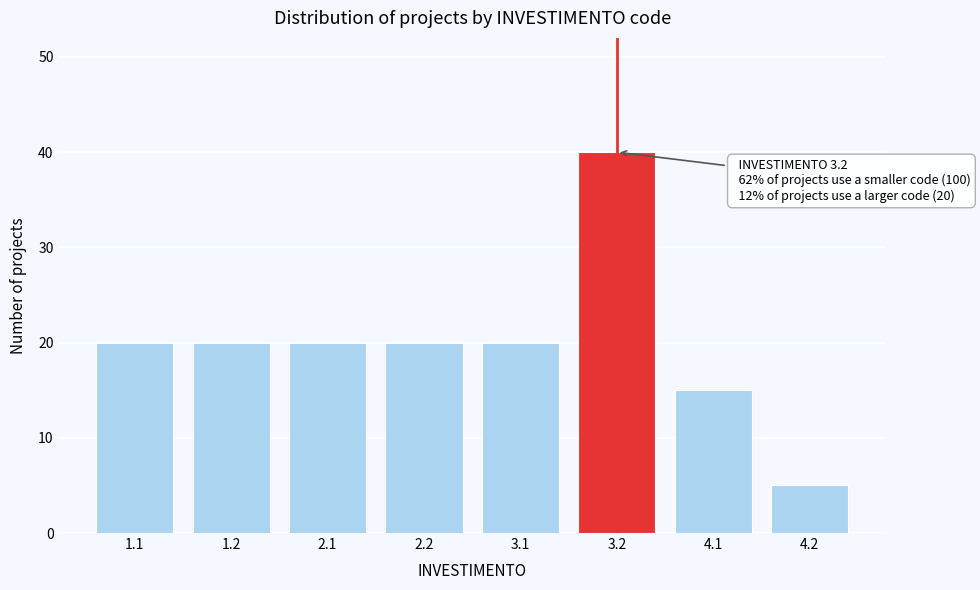

Reading left to right, extract all data points from this chart.

20	20	20	20	20	40	15	5